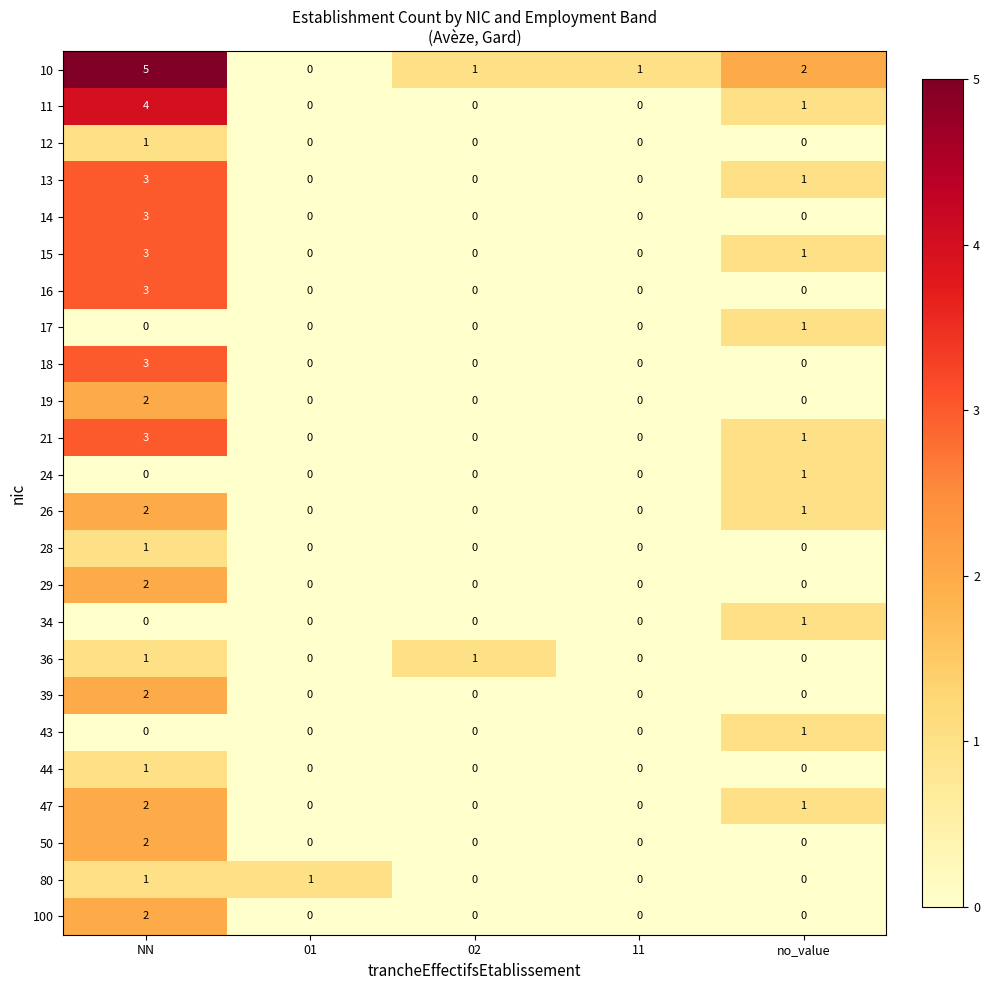

Between NN and 01, which series saw the biggest shift?

10